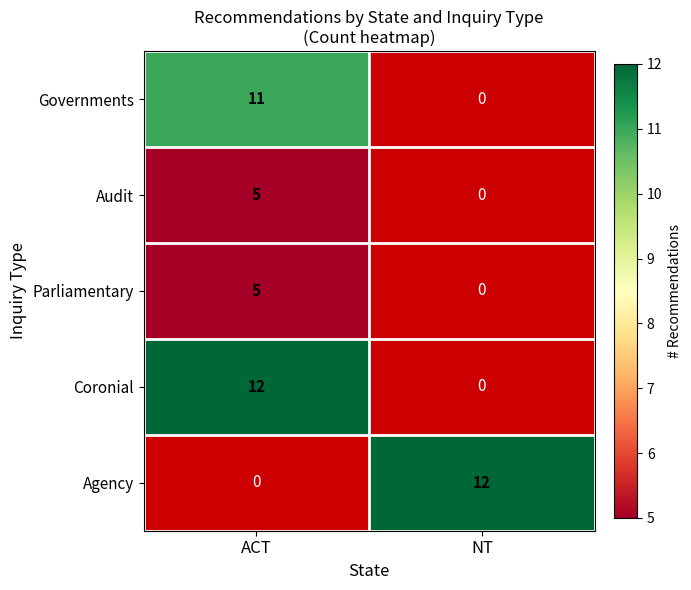

At how many categories does at least one series exceed 7?

2